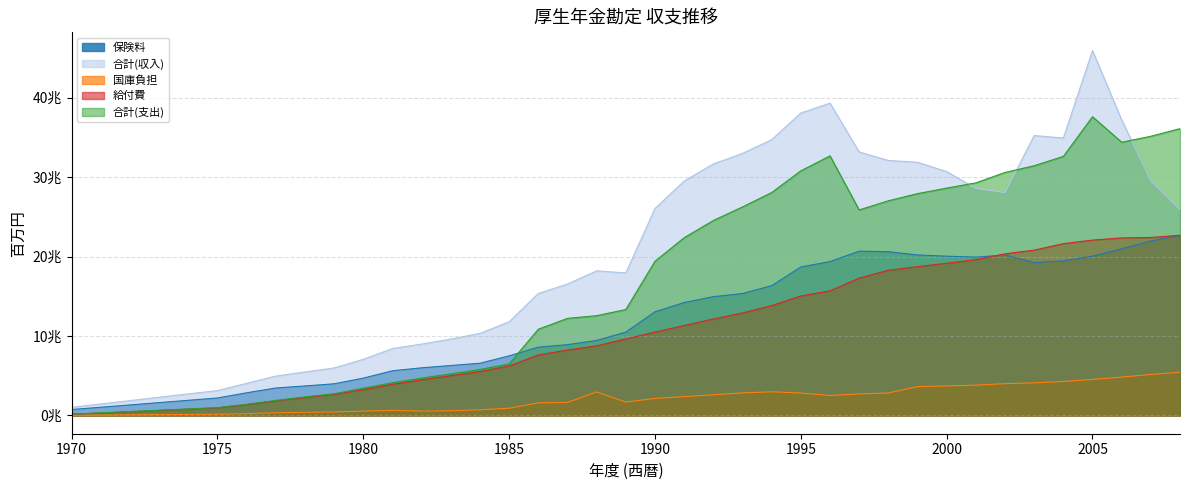

How many lines are shown in the chart?

5